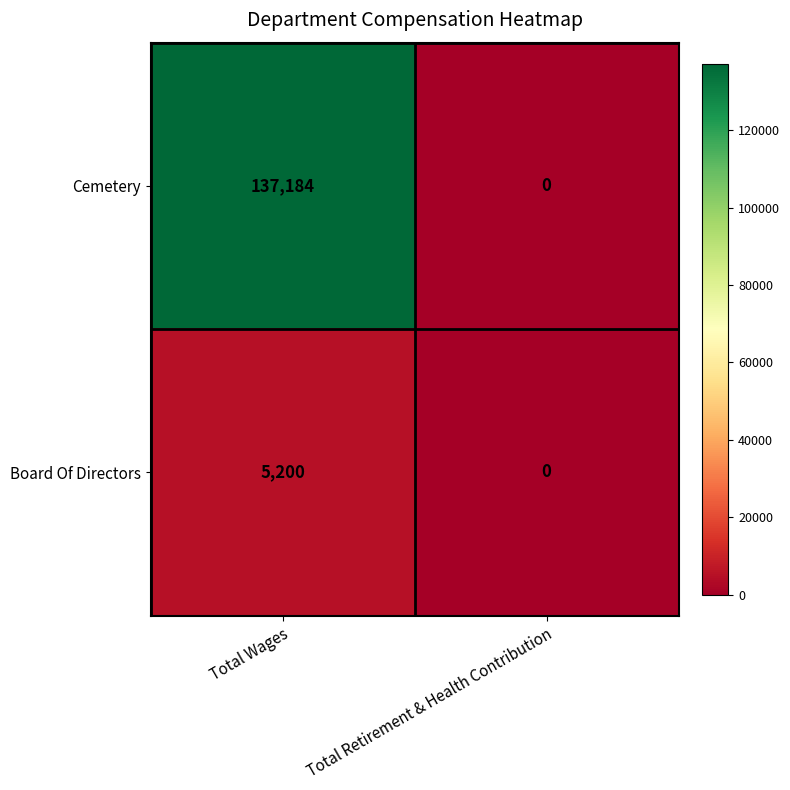

Which category has the lowest value across all series?

Total Retirement & Health Contribution